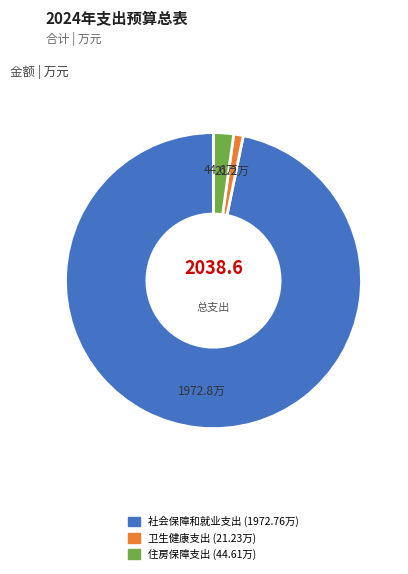

Which category has the smallest portion of the pie?

卫生健康支出